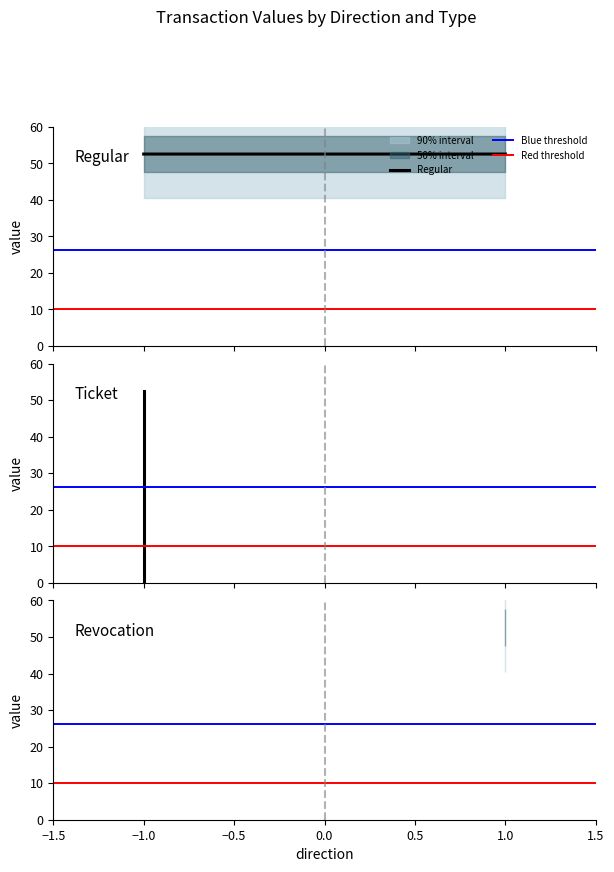

What is the sum of all Ticket values?

52.5